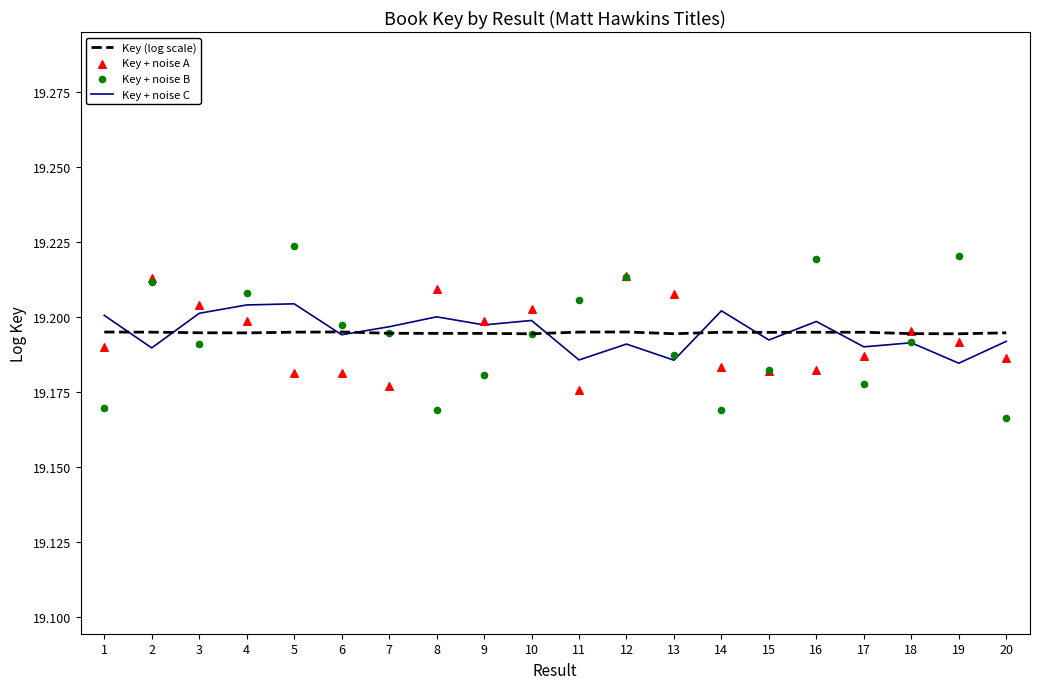

Is the value of Key + noise C at 6 greater than the value of Key + noise B at 9?

Yes